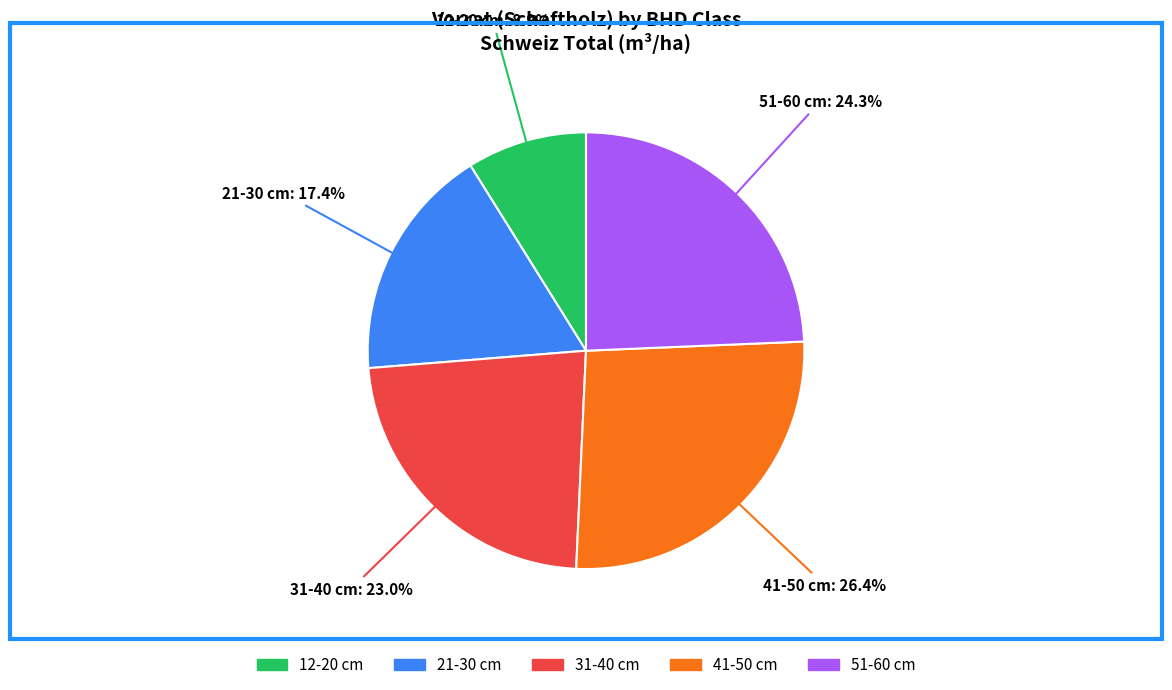

True or false: 12-20 cm accounts for 9% of the total.

True